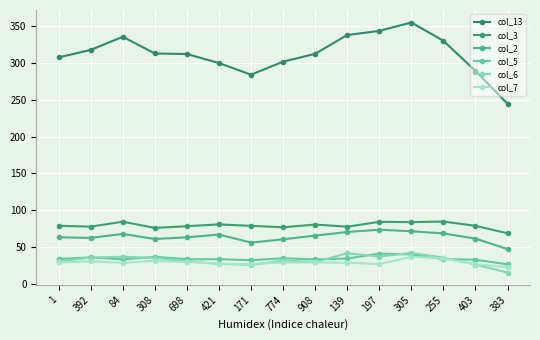

Reading left to right, what are all the values shown in this chart?

col_13: 1=307.7	392=317.9	84=335.7	308=313.0	698=312.3	421=300.0	171=284.2	774=301.9	908=312.6	139=338.1	197=343.7	305=355.1	255=330.2	403=289.3	383=244.6
col_3: 1=78.9	392=77.8	84=84.5	308=76.0	698=78.4	421=80.8	171=78.9	774=76.9	908=80.6	139=77.7	197=84.3	305=83.9	255=84.7	403=78.9	383=68.7
col_2: 1=63.3	392=62.5	84=67.9	308=61.0	698=63.3	421=67.0	171=56.1	774=60.6	908=65.6	139=70.5	197=73.6	305=71.5	255=68.6	403=61.5	383=47.3
col_5: 1=33.9	392=36.0	84=33.3	308=36.7	698=33.5	421=33.5	171=32.2	774=34.8	908=33.3	139=34.5	197=41.1	305=40.0	255=33.7	403=32.8	383=26.6
col_6: 1=30.6	392=35.7	84=36.9	308=35.4	698=30.9	421=27.3	171=25.7	774=31.7	908=29.7	139=41.7	197=37.1	305=42.0	255=35.7	403=26.3	383=15.4
col_7: 1=29.1	392=30.6	84=28.6	308=31.2	698=29.8	421=27.3	171=26.9	774=29.1	908=29.1	139=28.8	197=26.9	305=36.7	255=34.9	403=26.6	383=23.0